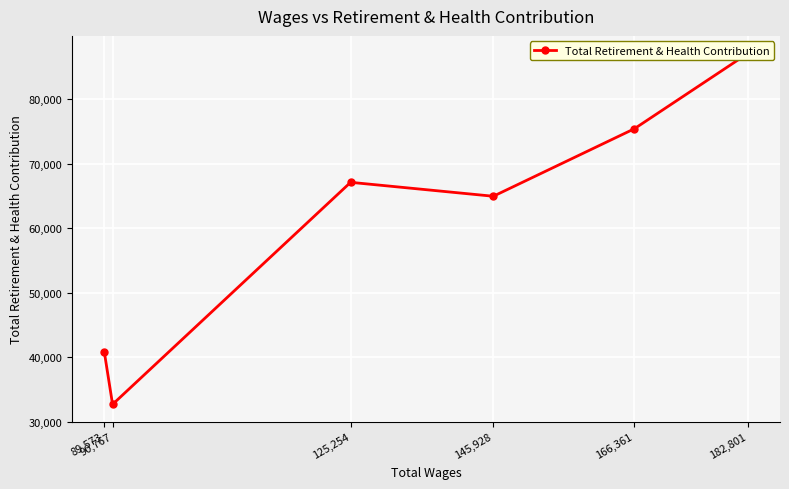

How many data points are less than 67095?

3